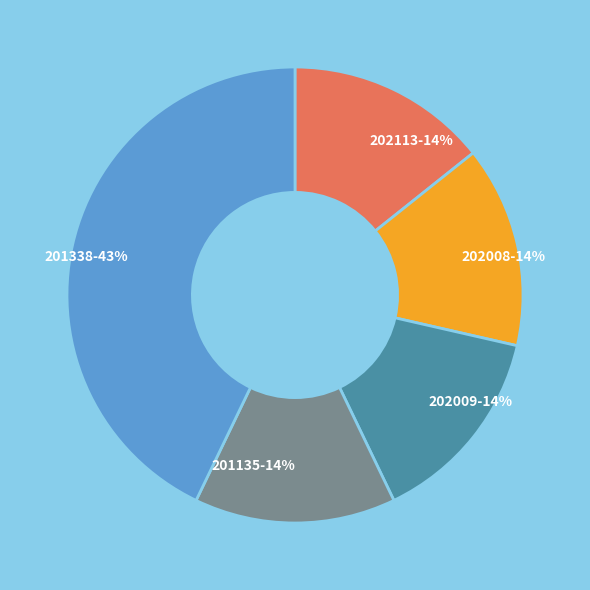

How many segments does this pie chart have?

5